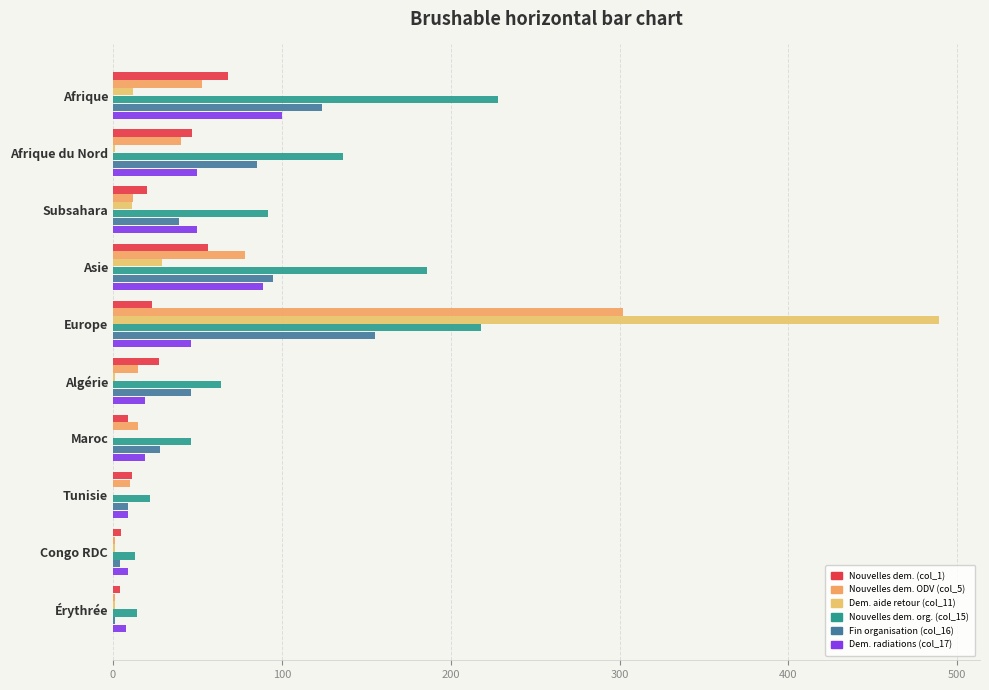

What are all the series names shown in the legend?

Nouvelles dem. (col_1), Nouvelles dem. ODV (col_5), Dem. aide retour (col_11), Nouvelles dem. org. (col_15), Fin organisation (col_16), Dem. radiations (col_17)